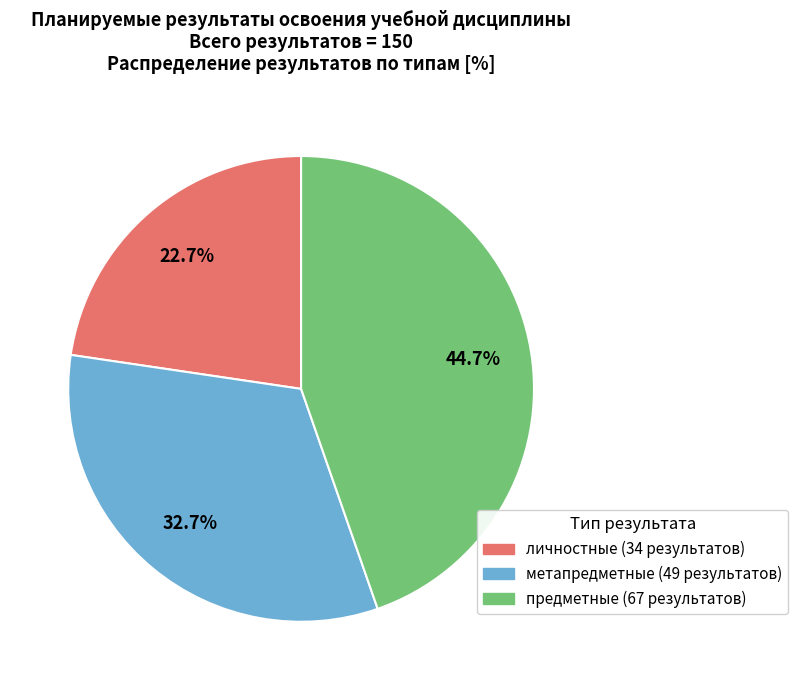

True or false: метапредметные accounts for 21% of the total.

False